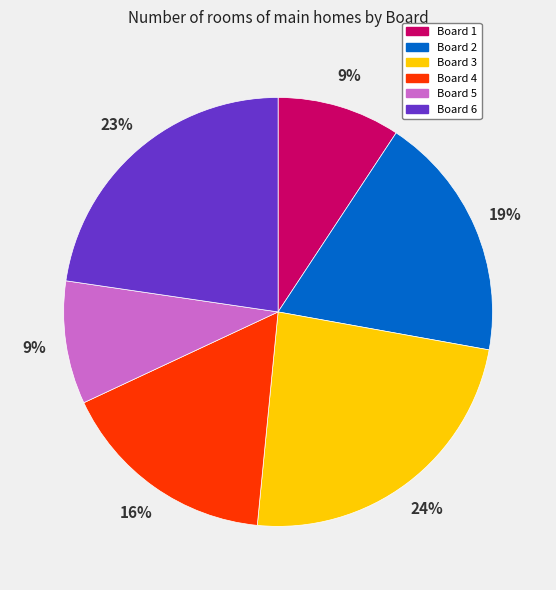

What percentage is the Board 3 slice, to the nearest percent?

24%